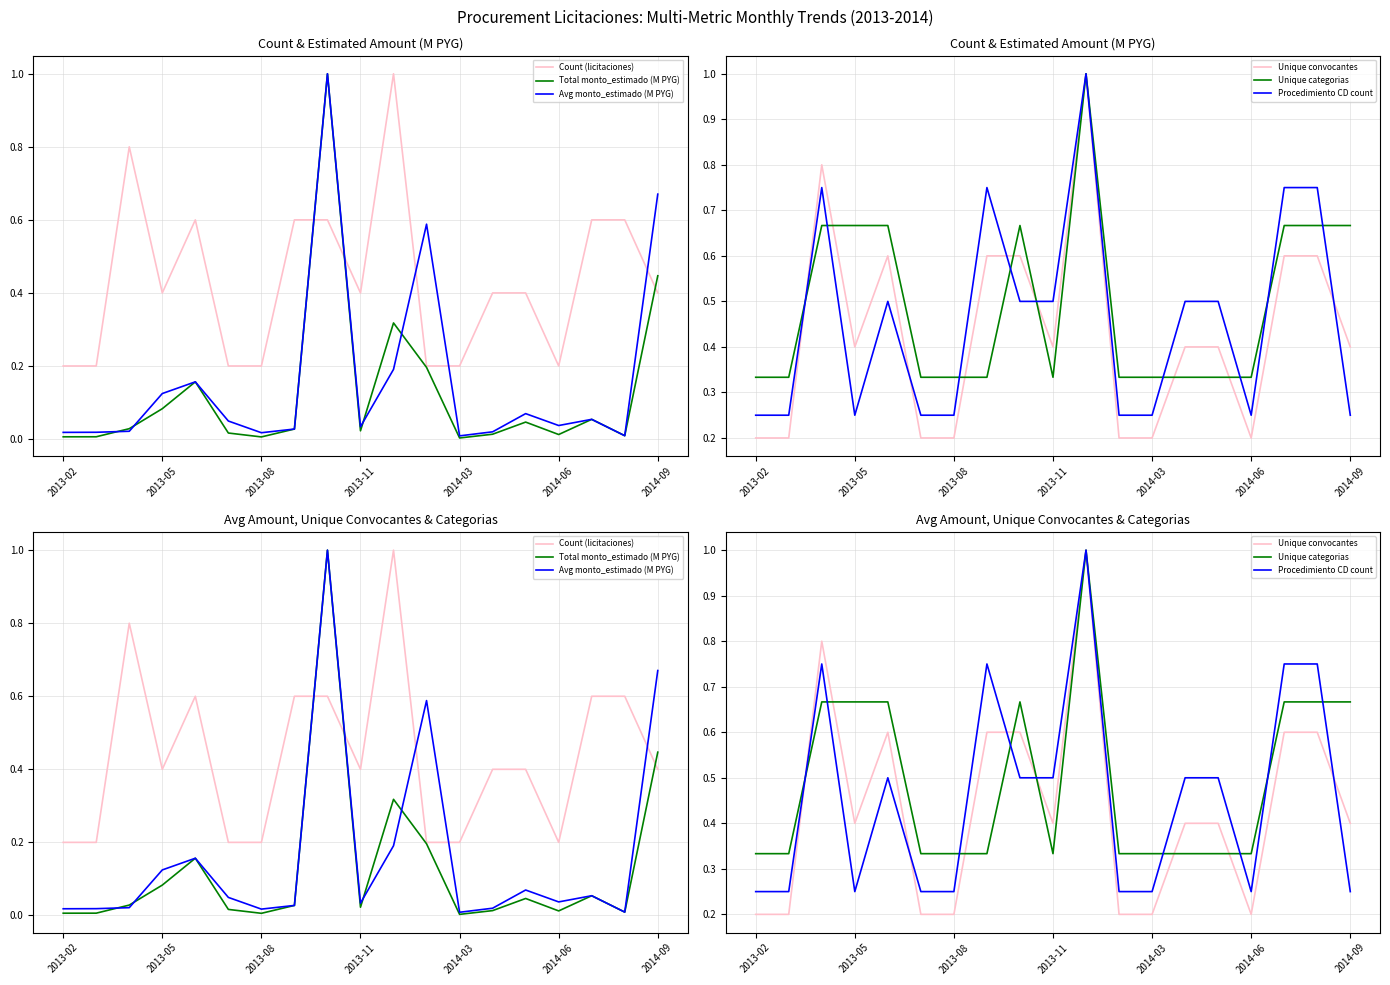

True or false: Total monto_estimado (M PYG) and Avg monto_estimado (M PYG) cross at least once.

True